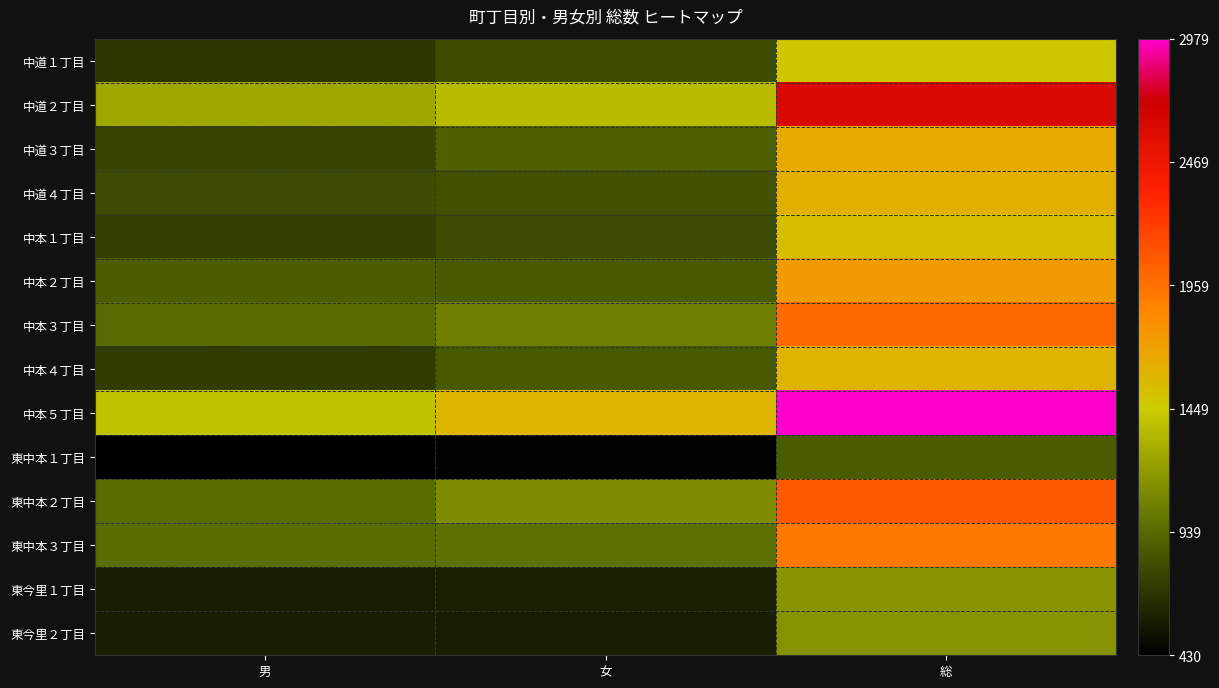

Which has a higher value, 女 or 男?

女